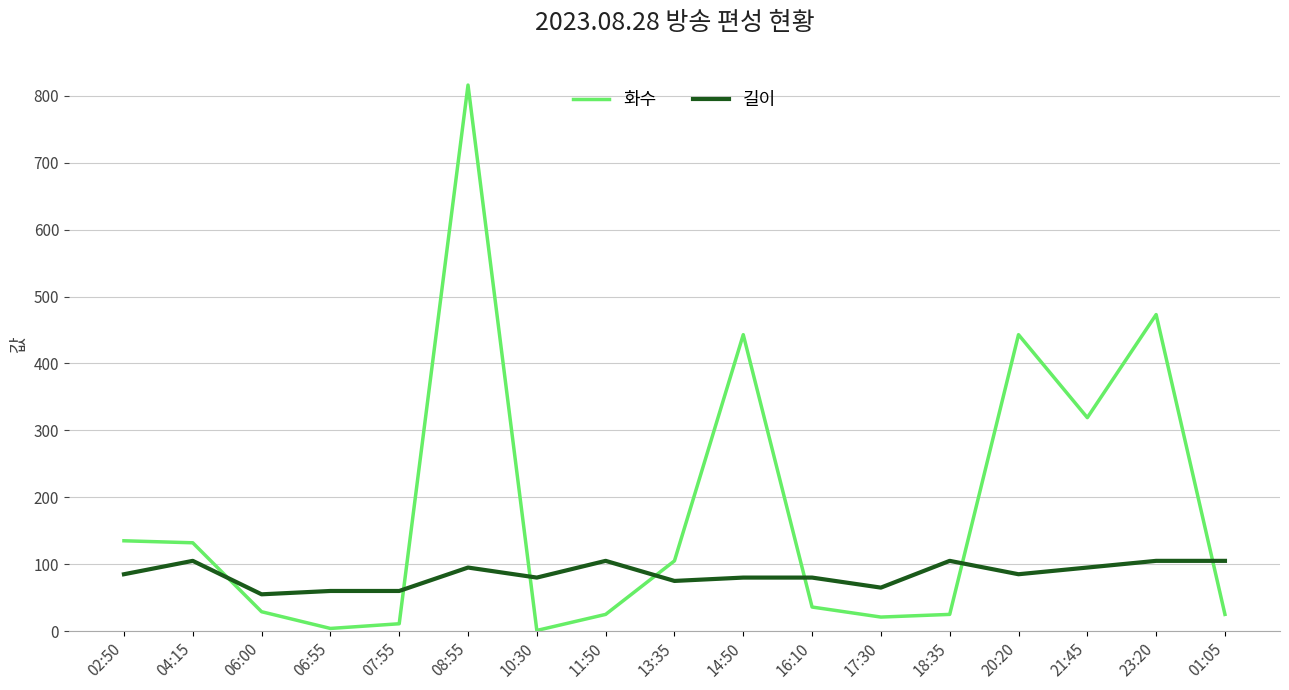

What is the average value of the 화수 series?

179